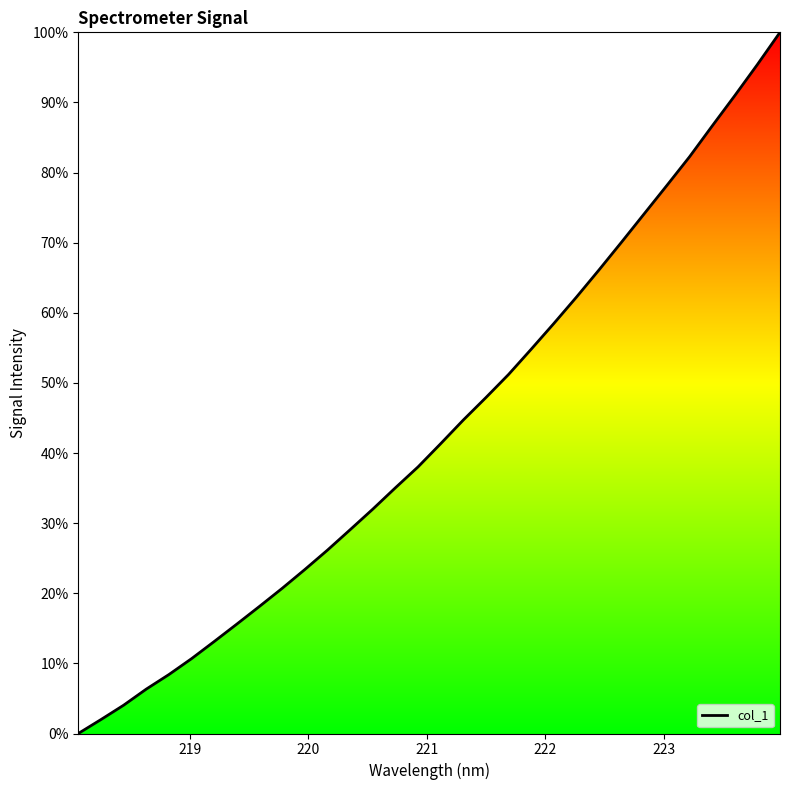

What is the greatest value displayed?

100.0